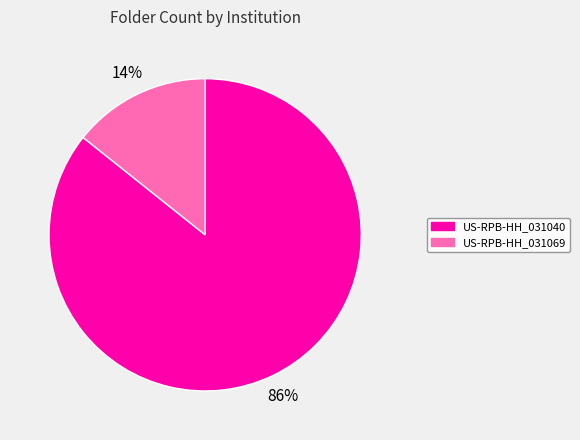

Rank the categories by value from highest to lowest.

US-RPB-HH_031040, US-RPB-HH_031069